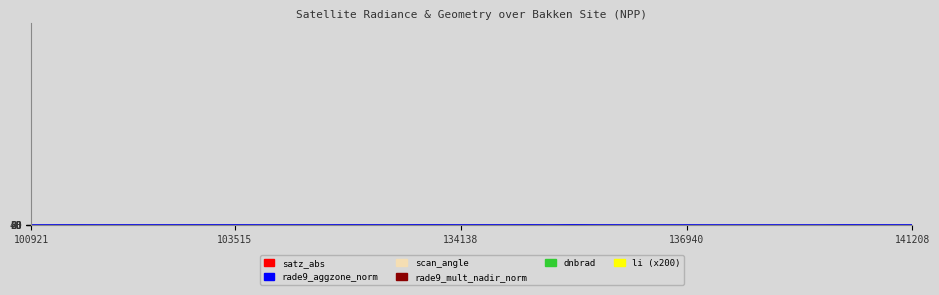

True or false: scan_angle and satz_abs cross at least once.

False